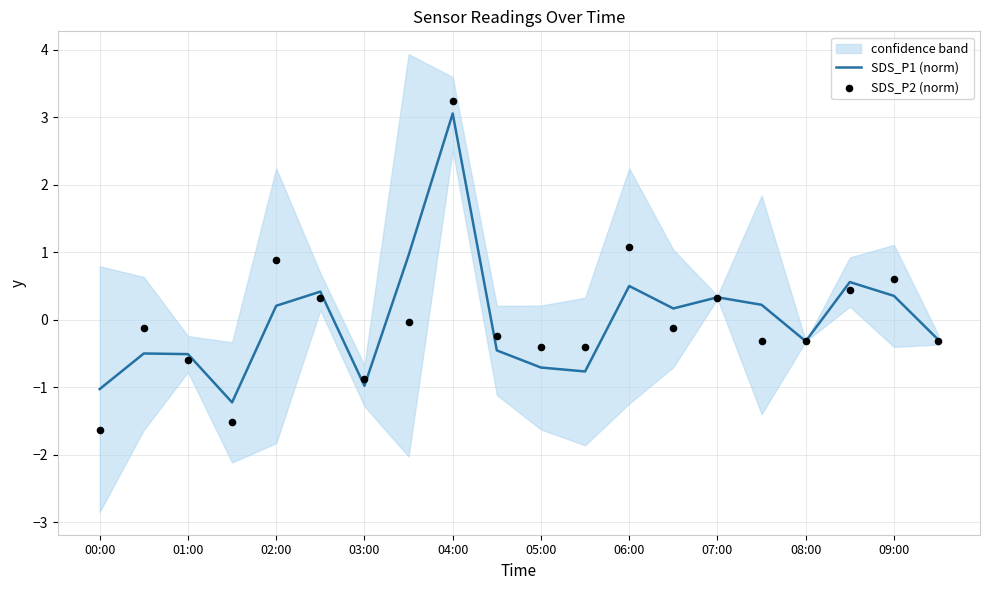

True or false: SDS_P1 (norm) has a value of 0.9 at 04:00.

False